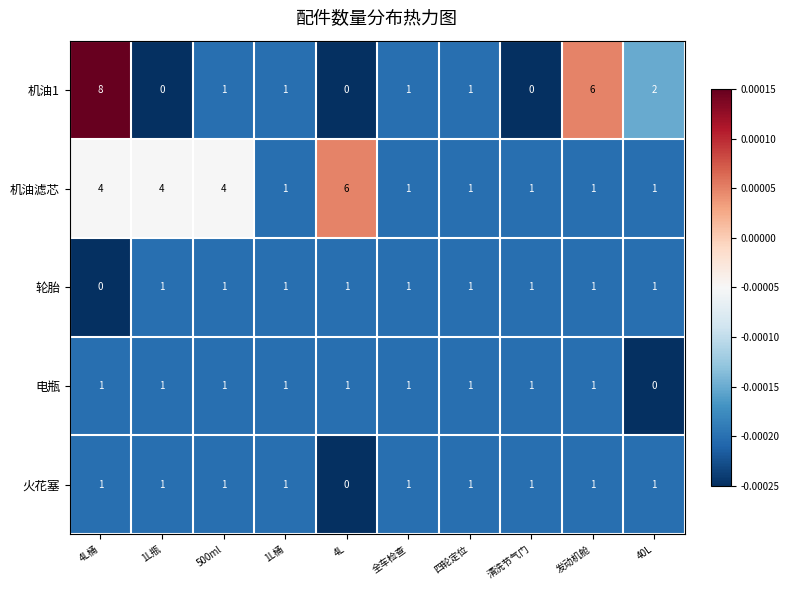

Is it true that 火花塞 equals 1 at 500ml?

True